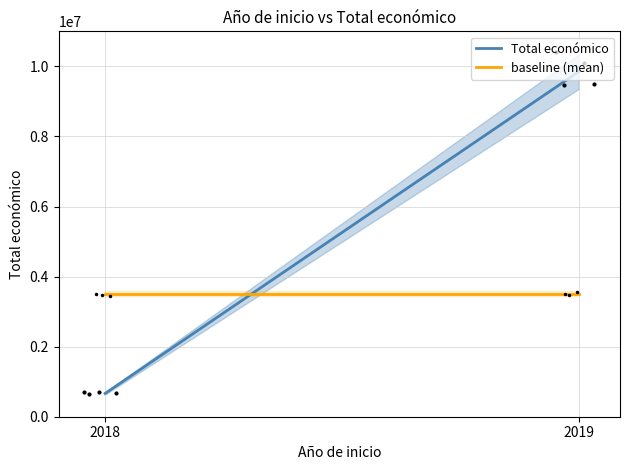

Between 2018 and 2019, which series saw the biggest shift?

Total económico